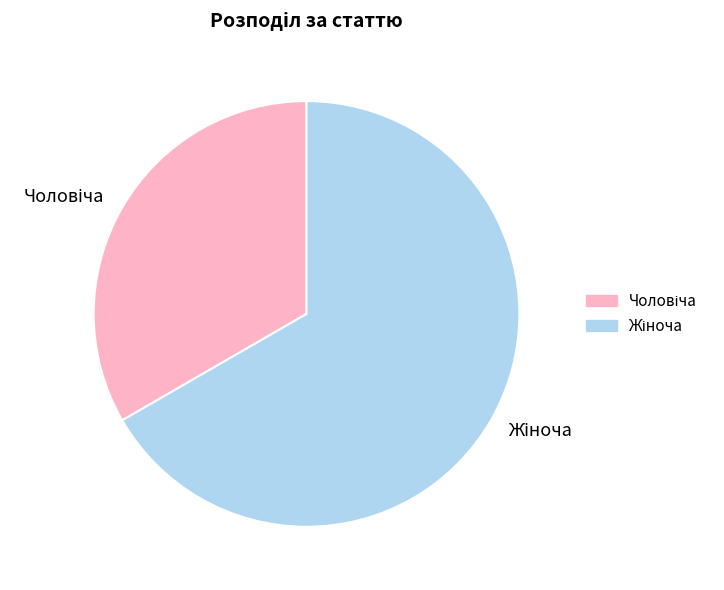

How many slices are in this pie chart?

2